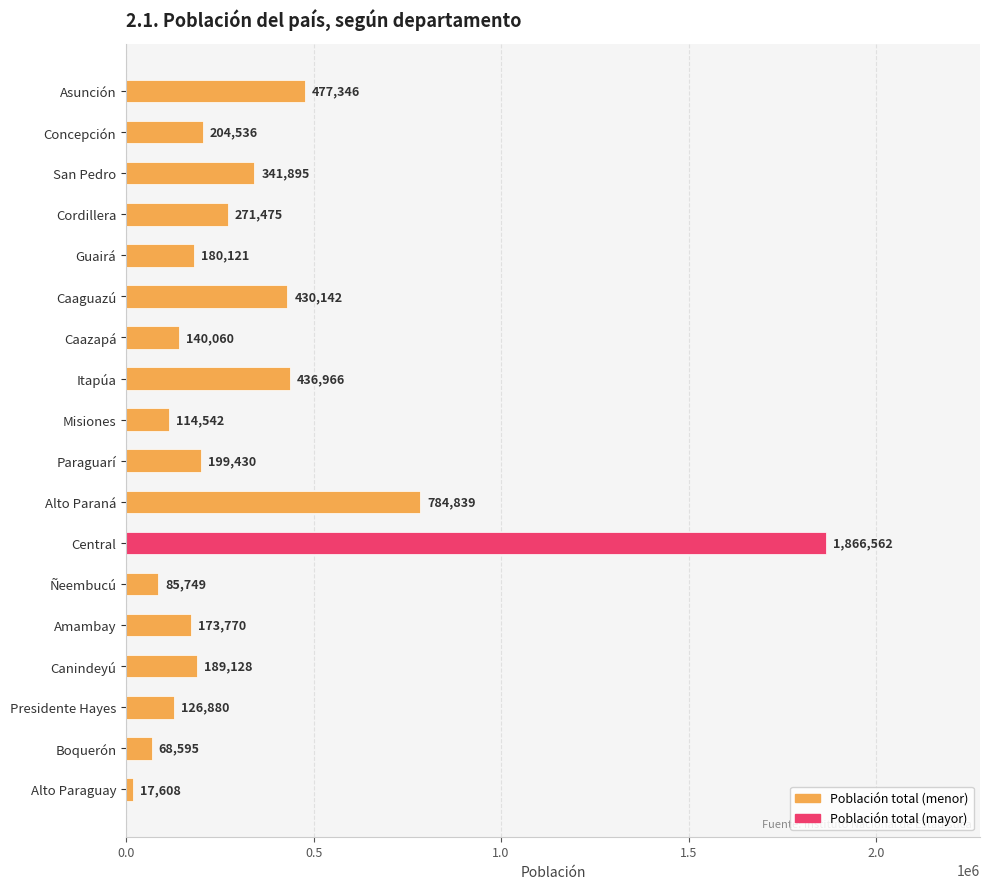

True or false: the data shows 430142 at Caaguazú.

True